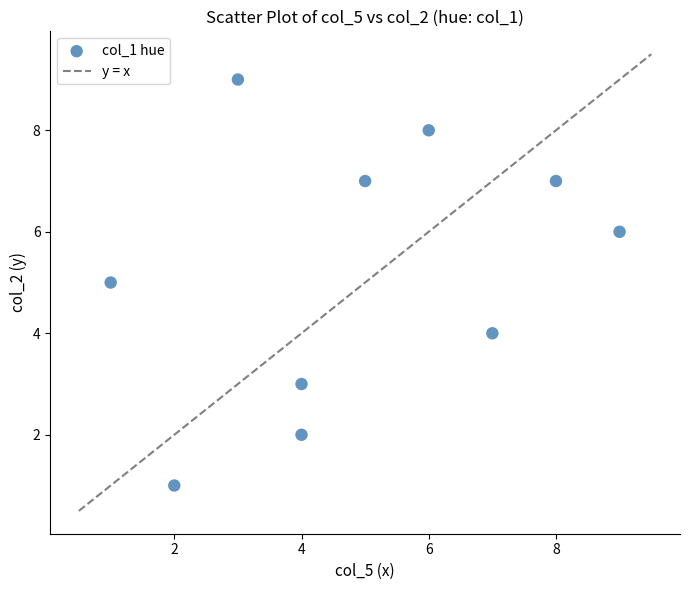

What is the average X value?

5